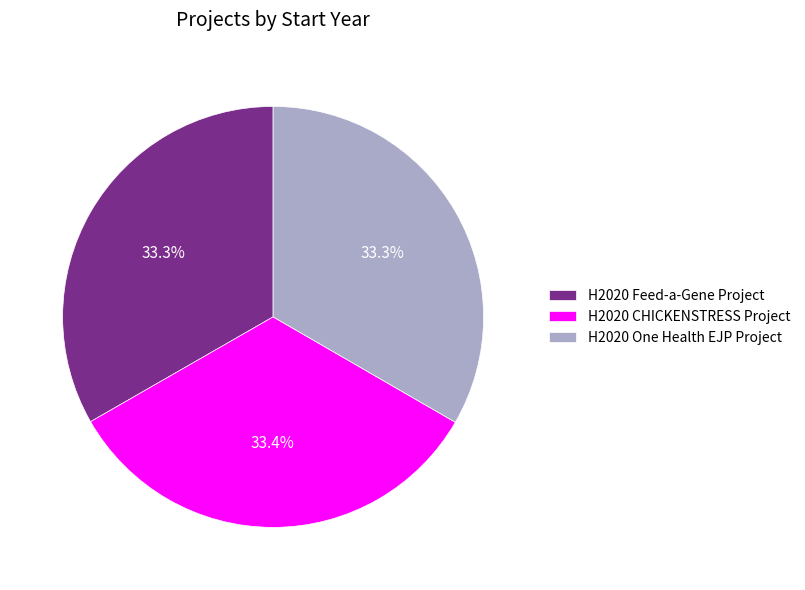

What is the ratio of the value at H2020 CHICKENSTRESS Project to the value at H2020 Feed-a-Gene Project?

1.0